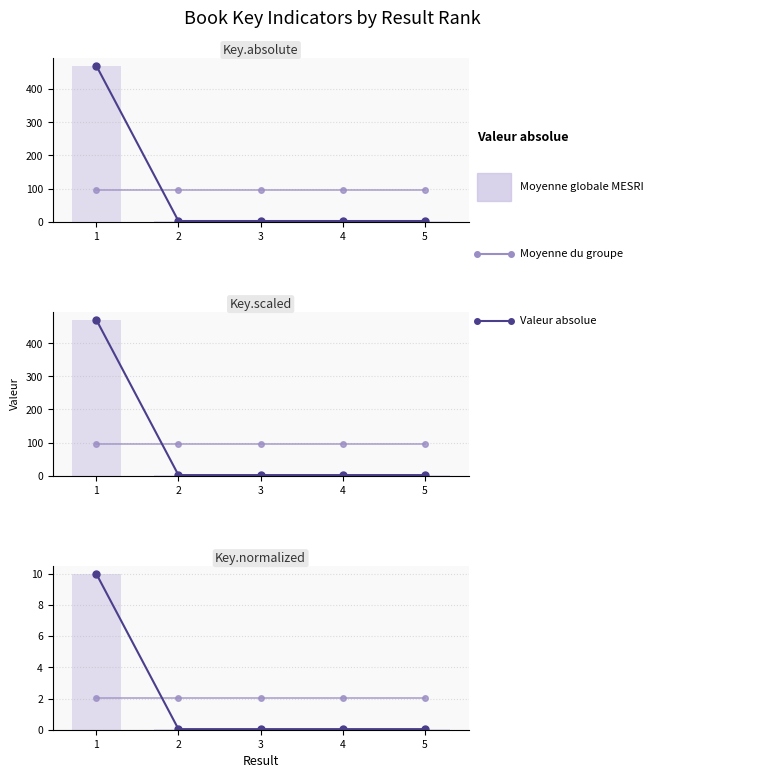

Is it true that Valeur absolue equals 3.0 at 3?

False